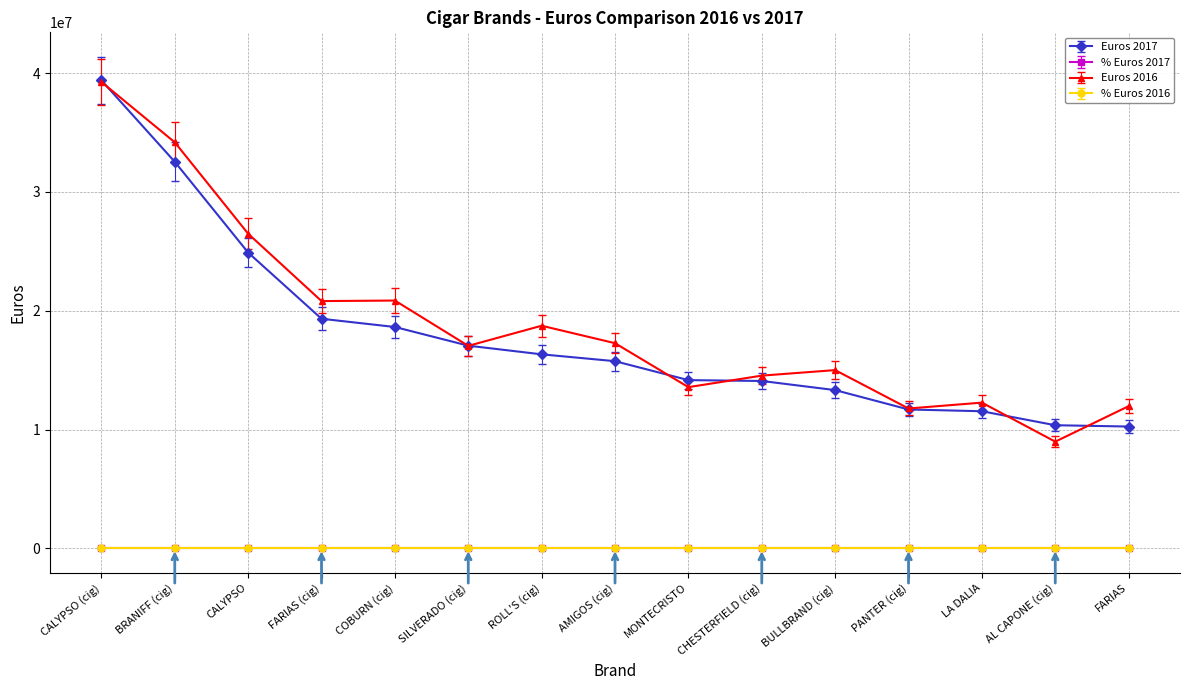

The Euros 2017 series shows 8407884.1 at FARIAS (cig). True or false?

False